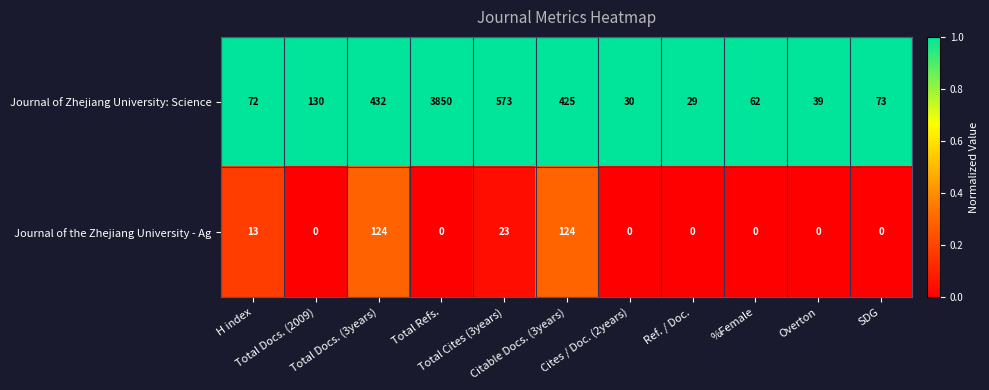

What is the maximum value shown in the chart?

3850